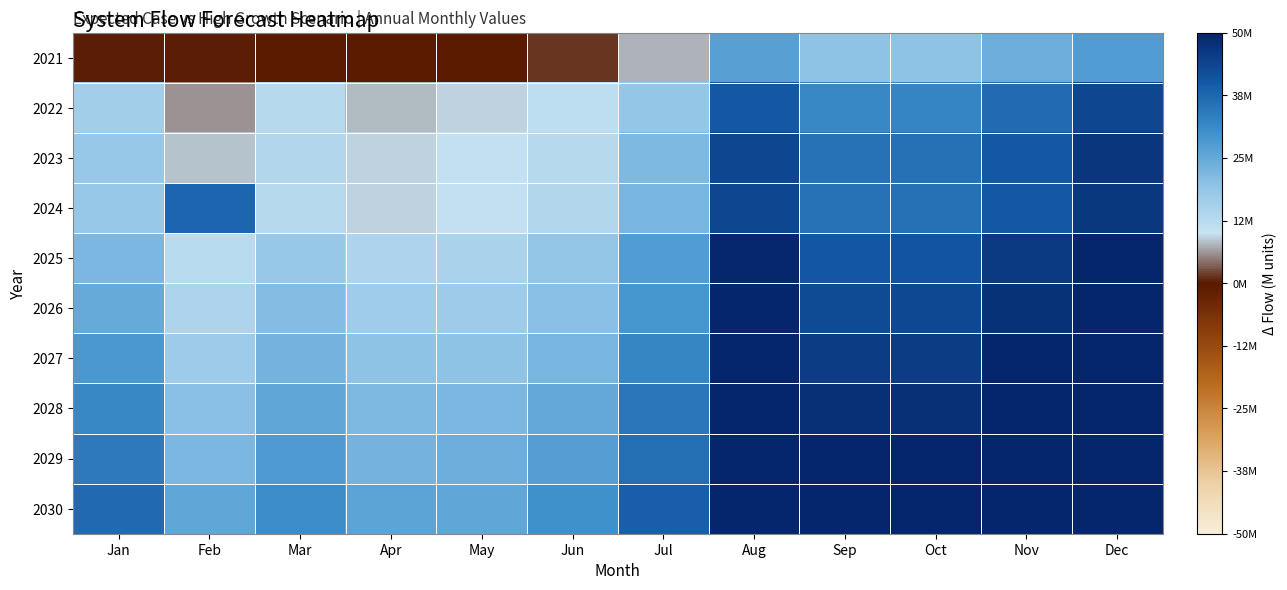

Which series has the largest total across all categories?

2030